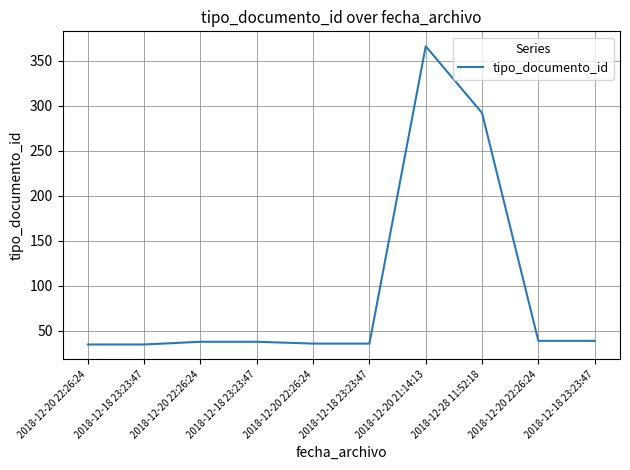

Is this an area chart (filled region under the line)?

No